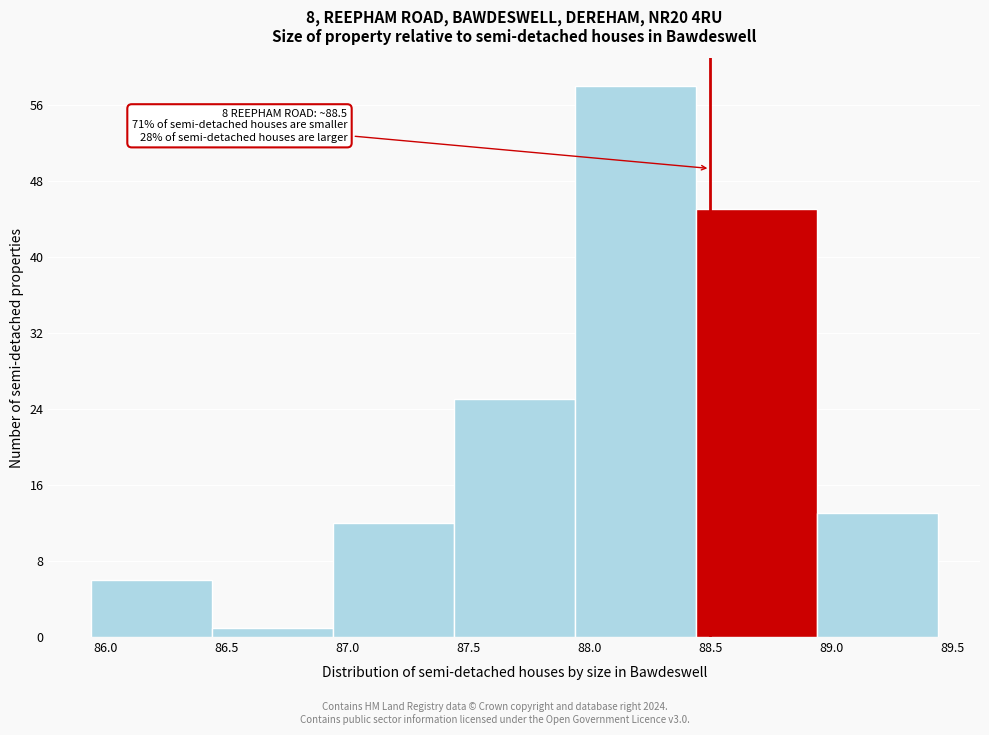

Over which range of the x-axis is the bar tallest?

87.94 to 88.44